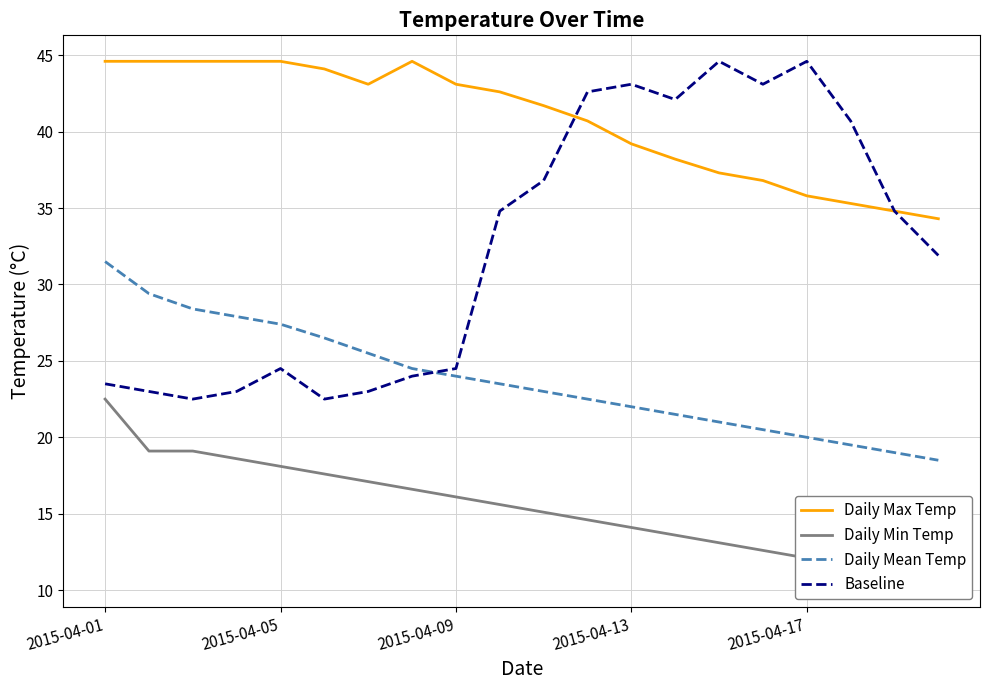

True or false: Daily Min Temp has more than 1 interior local peaks.

False